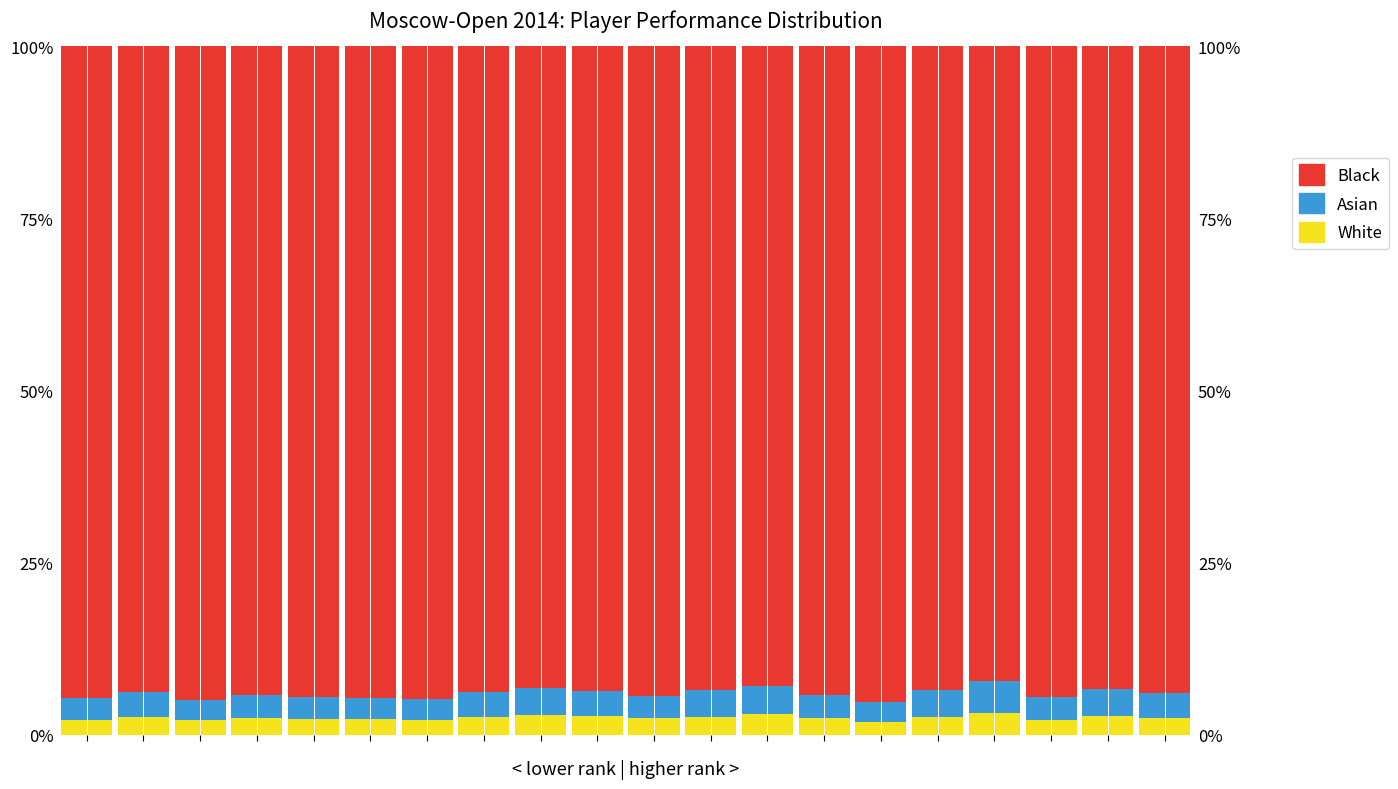

Reading left to right, transcribe all the data shown in this chart.

White: 0=2.2	1=2.6	2=2.1	3=2.4	4=2.3	5=2.3	6=2.2	7=2.6	8=2.8	9=2.7	10=2.4	11=2.6	12=3.0	13=2.4	14=1.9	15=2.5	16=3.1	17=2.2	18=2.7	19=2.4
Asian: 0=3.1	1=3.6	2=2.8	3=3.4	4=3.1	5=3.0	6=3.0	7=3.6	8=3.9	9=3.7	10=3.2	11=3.9	12=4.1	13=3.5	14=2.9	15=4.0	16=4.6	17=3.2	18=3.9	19=3.6
Black: 0=94.7	1=93.7	2=95.0	3=94.2	4=94.6	5=94.7	6=94.8	7=93.8	8=93.2	9=93.6	10=94.4	11=93.5	12=92.9	13=94.2	14=95.2	15=93.5	16=92.2	17=94.6	18=93.4	19=93.9